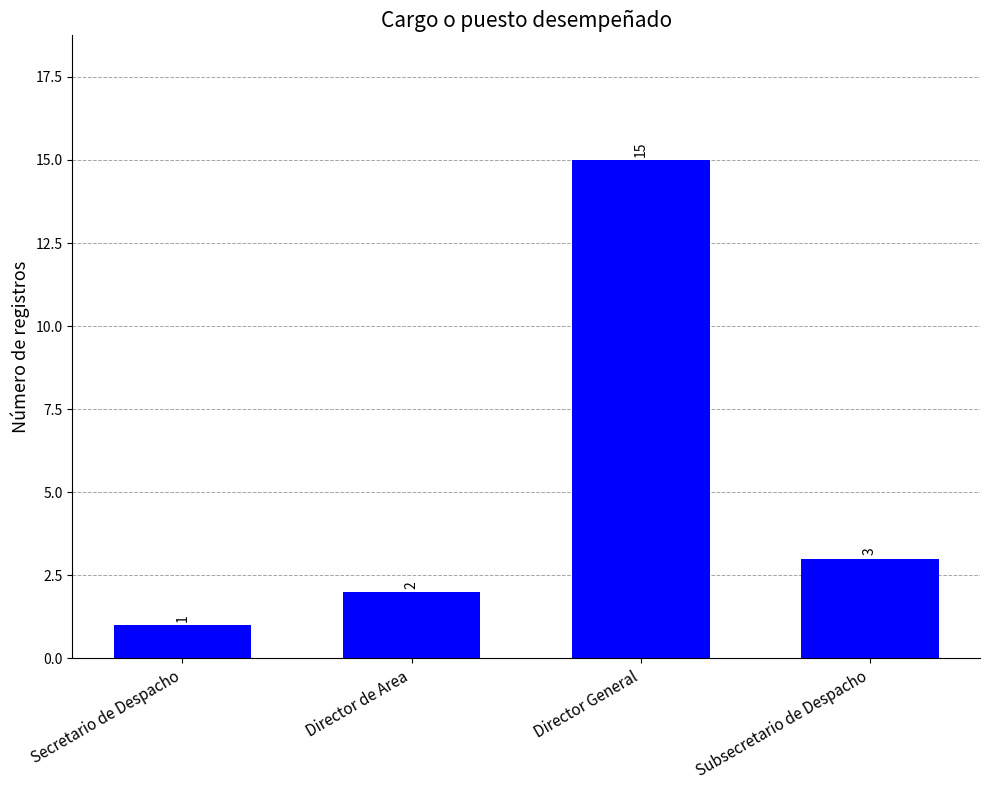

What is the value of the 1st bar from the left?

1